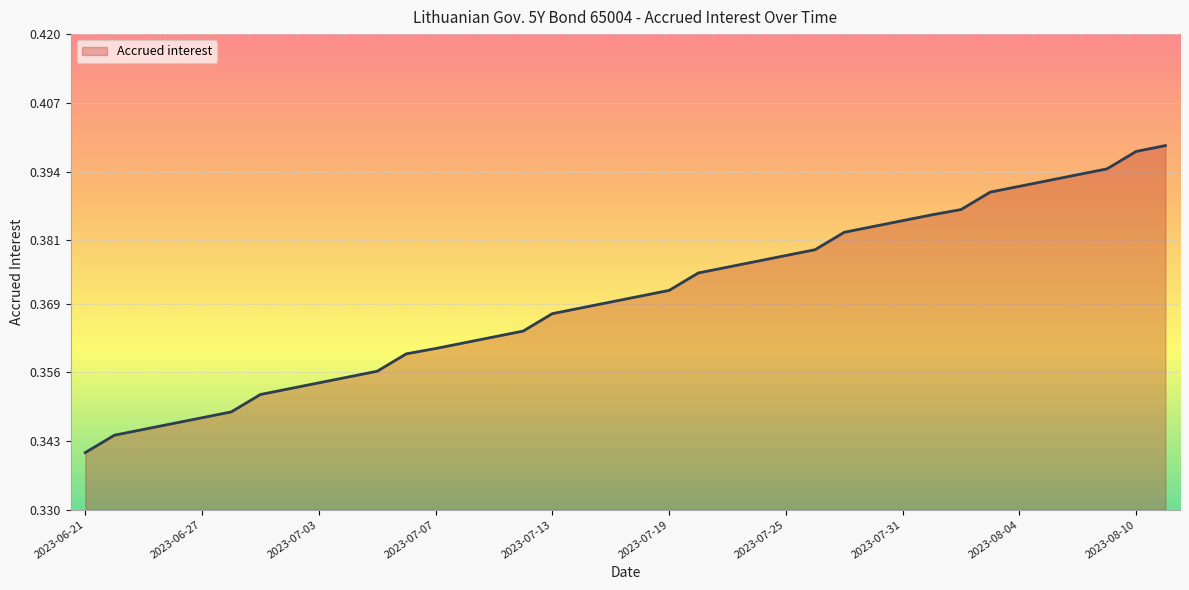

What is the difference between the maximum and minimum values?

0.1